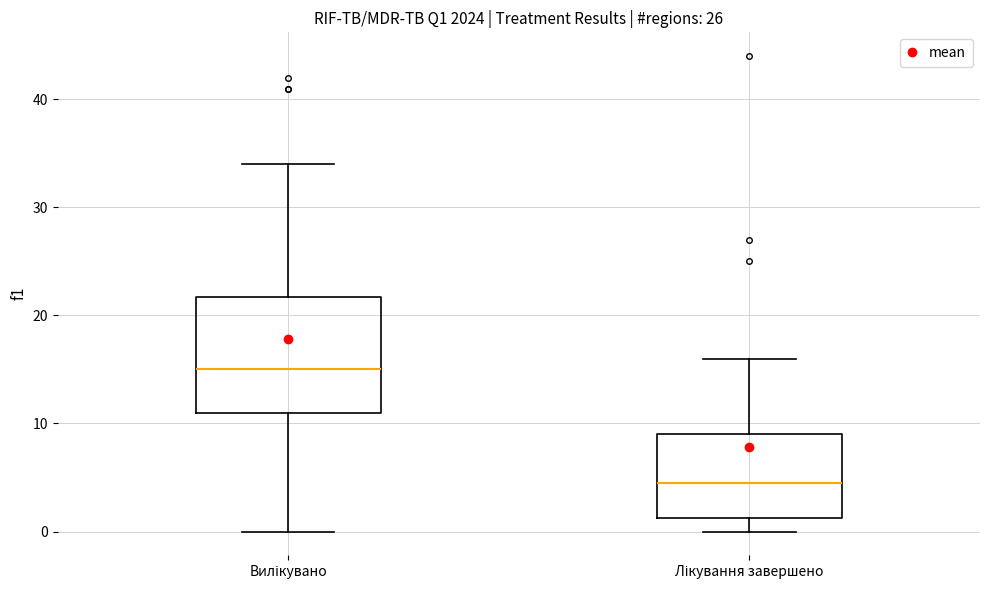

Reading left to right, transcribe this box plot: for each box, give where its median line is, the range the box spans, and where its two whiskers end, as read against the y-axis. The values are not printed on the chart, so give them approximately, as read against the axis.

Вилікувано: median 15, box 11 to 22, whiskers 0 to 34
Лікування завершено: median 5, box 1 to 9, whiskers 0 to 16